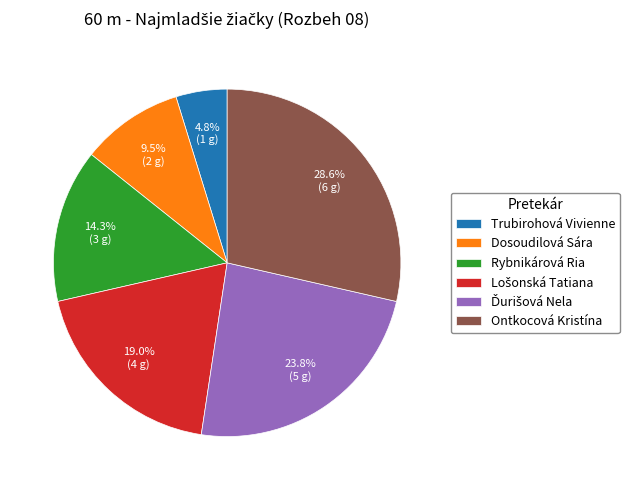

Which has a higher value, Rybnikárová Ria or Dosoudilová Sára?

Rybnikárová Ria